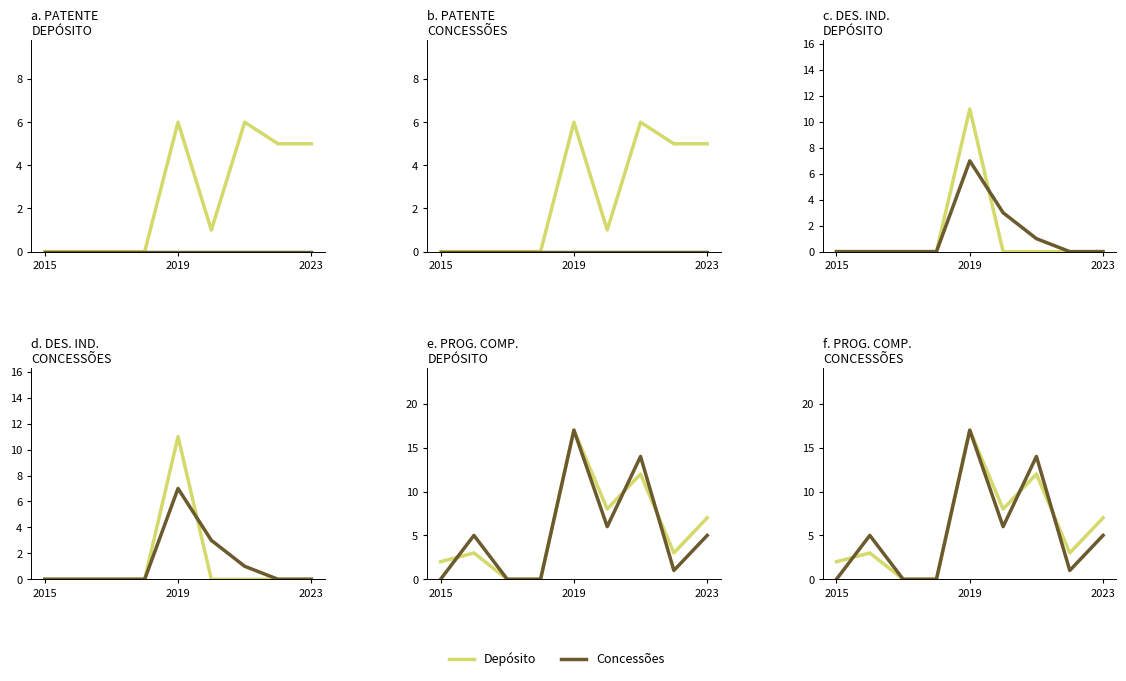

What are all the series names shown in the legend?

Depósito, Concessões